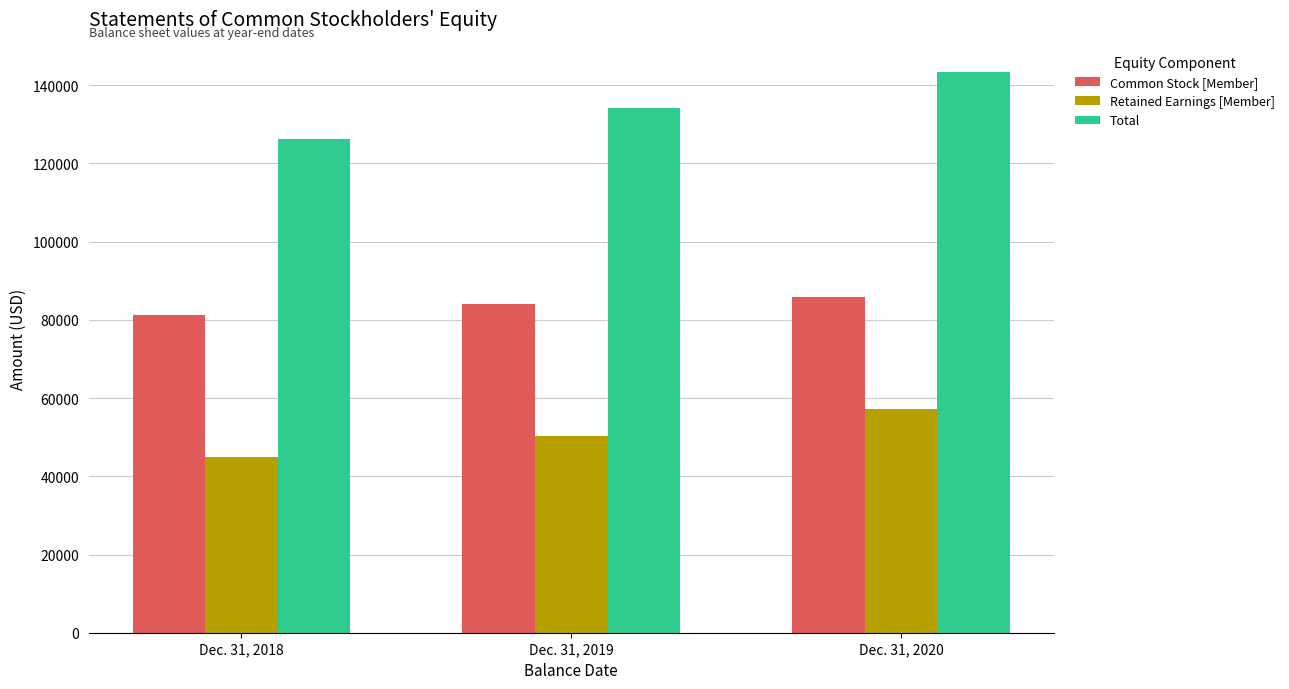

At how many categories does at least one series exceed 125343?

3